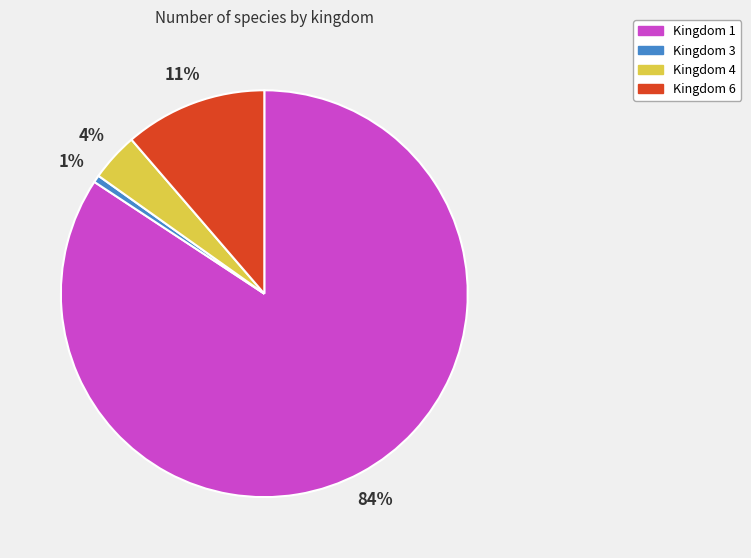

Is there a majority slice in this chart?

Yes